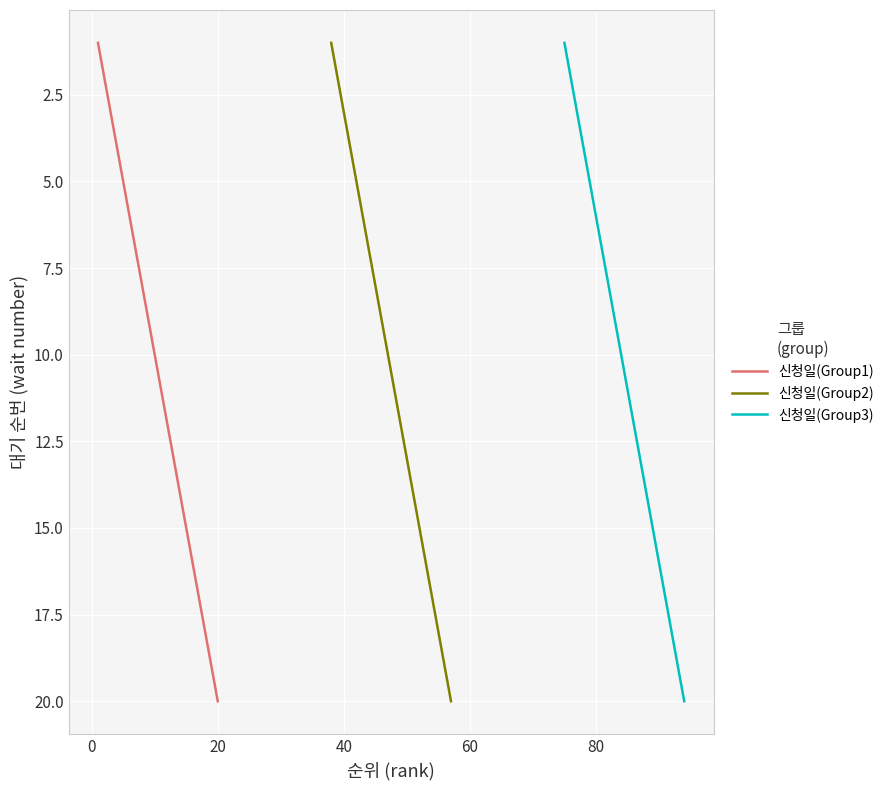

What are all the series names shown in the legend?

신청일(Group1), 신청일(Group2), 신청일(Group3)